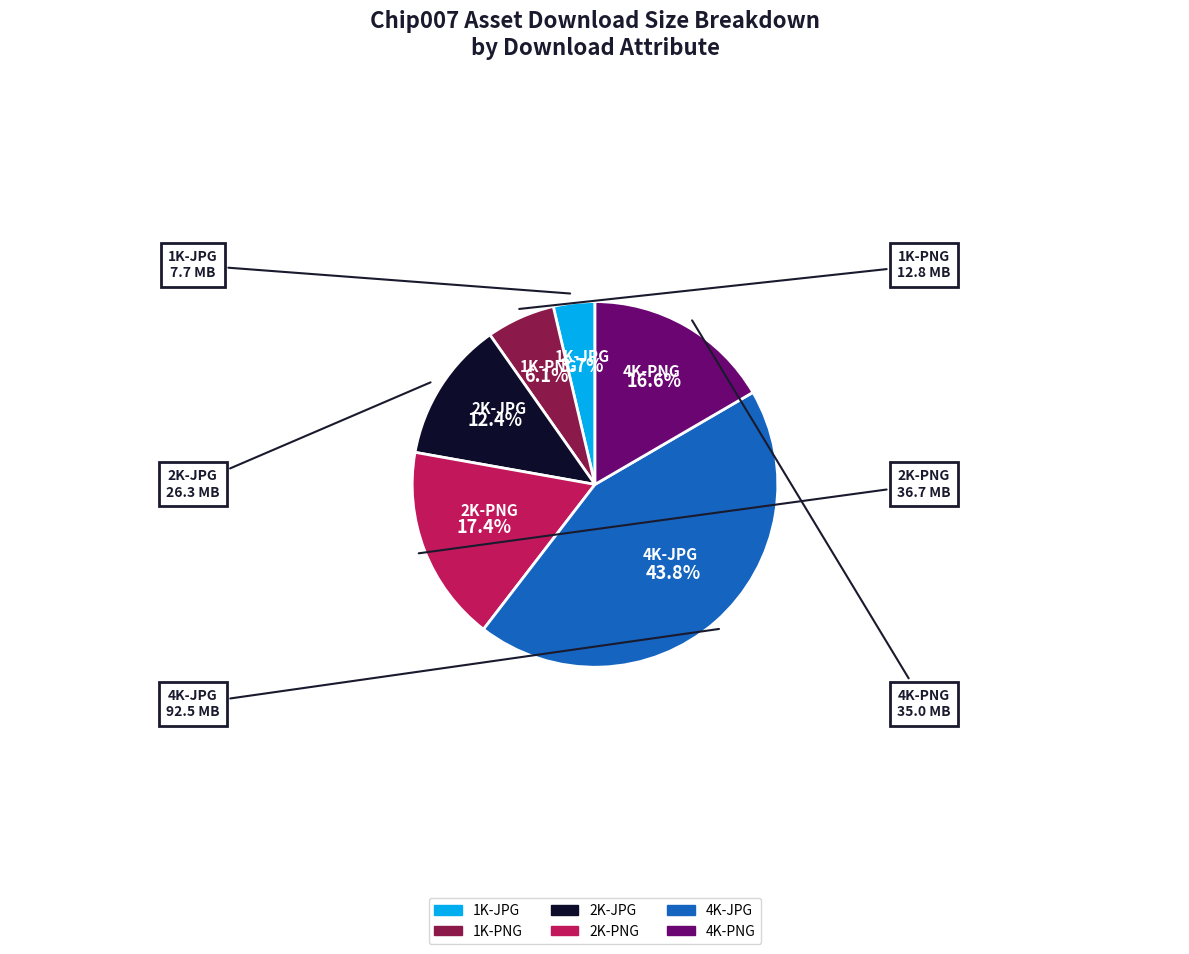

Which slice is the largest?

4K-JPG